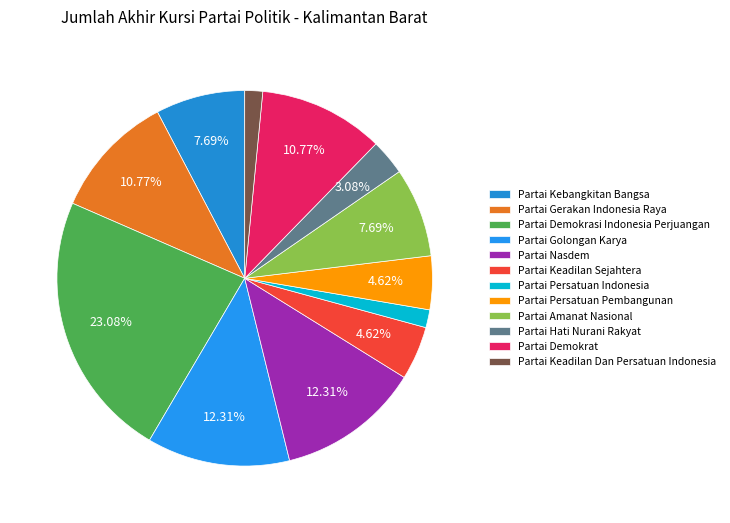

How many segments does this pie chart have?

12